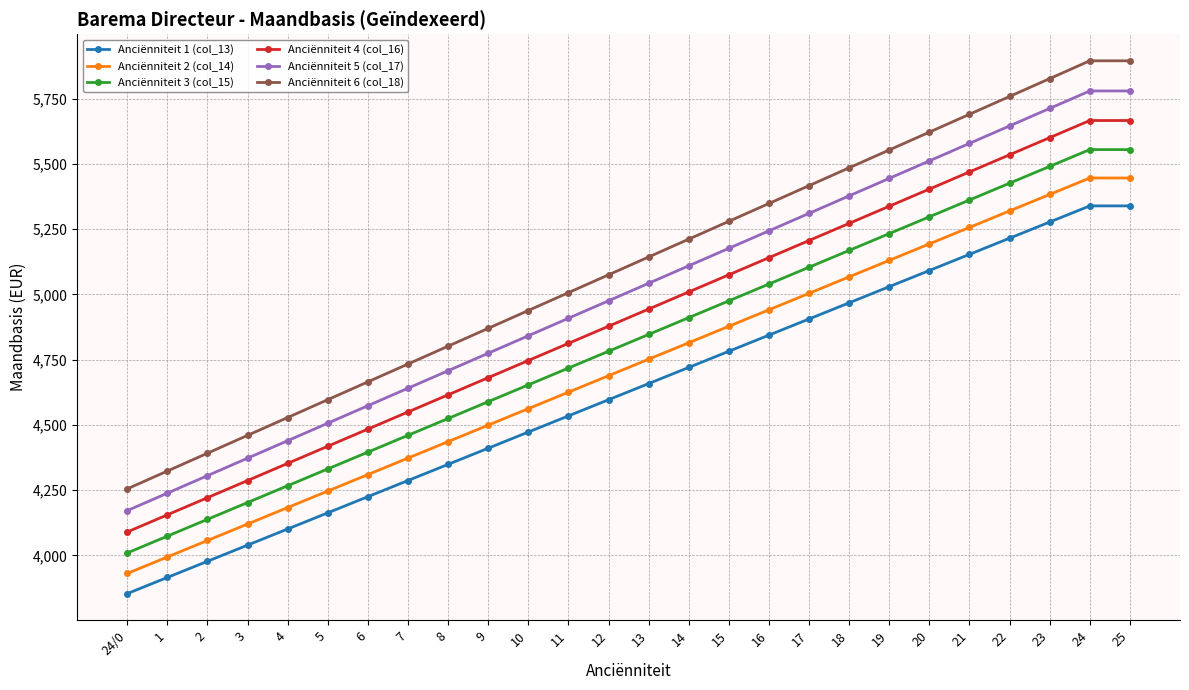

Which series changed the most between 4 and 9?

Anciënniteit 6 (col_18)